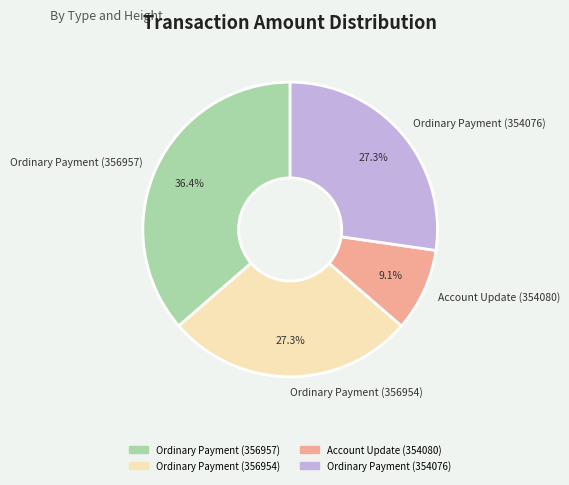

Between Ordinary Payment (356957) and Account Update (354080), which is larger?

Ordinary Payment (356957)